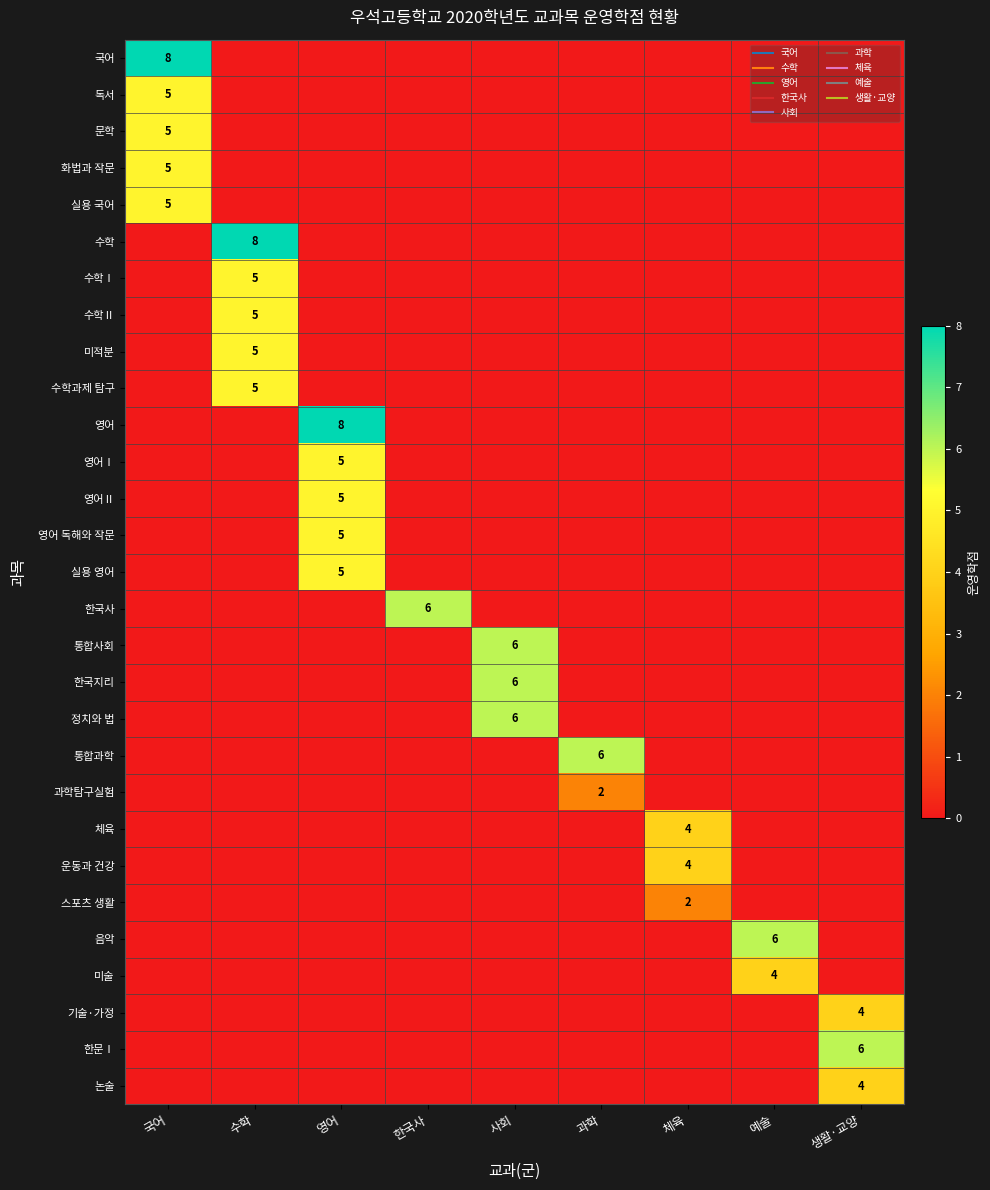

At which label is 과학탐구실험 closest to 1?

국어